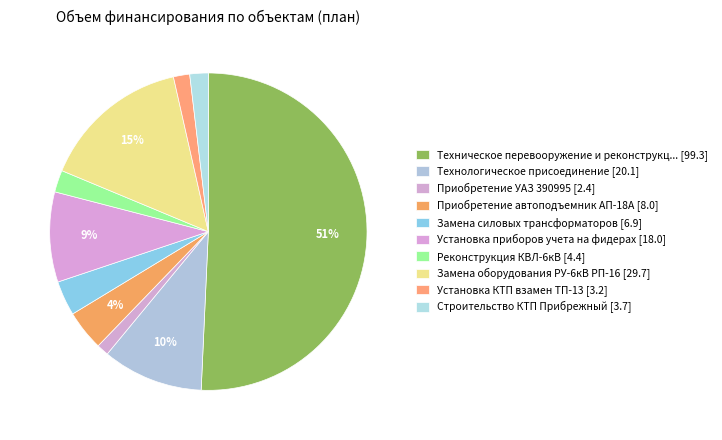

Count the number of slices in the pie.

10